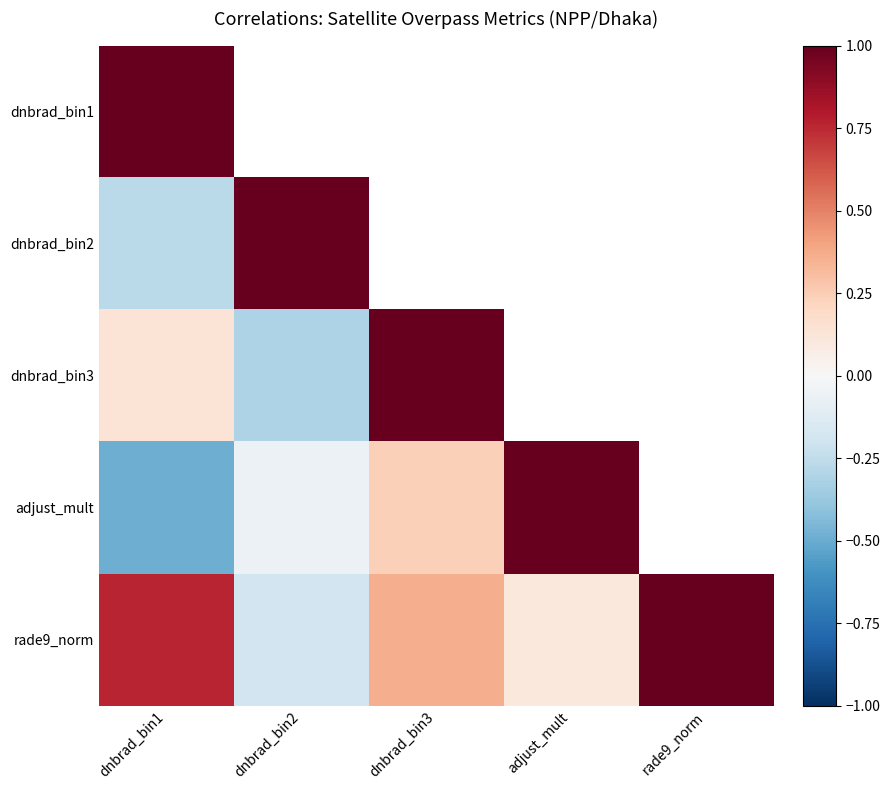

True or false: rade9_norm has a value of 1.3 at rade9_norm.

False